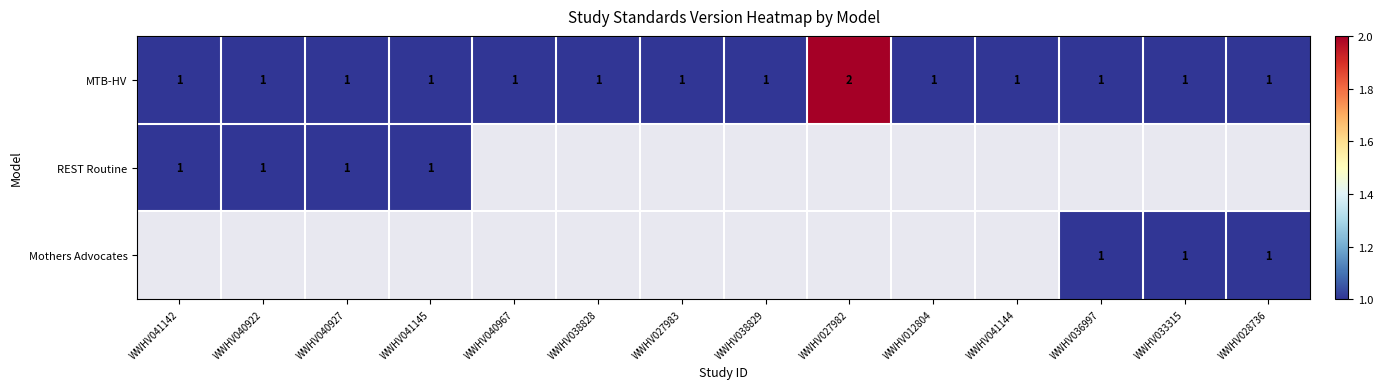

What is the smallest value displayed?

1.0